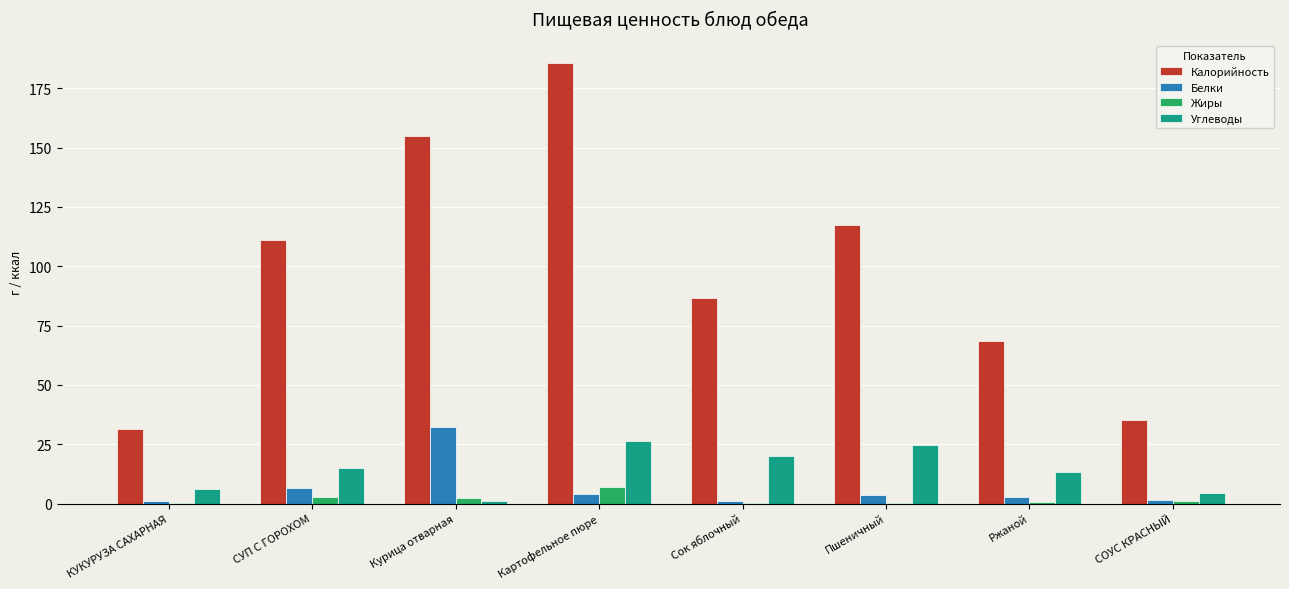

At which category is the sum across all series the highest?

Картофельное пюре